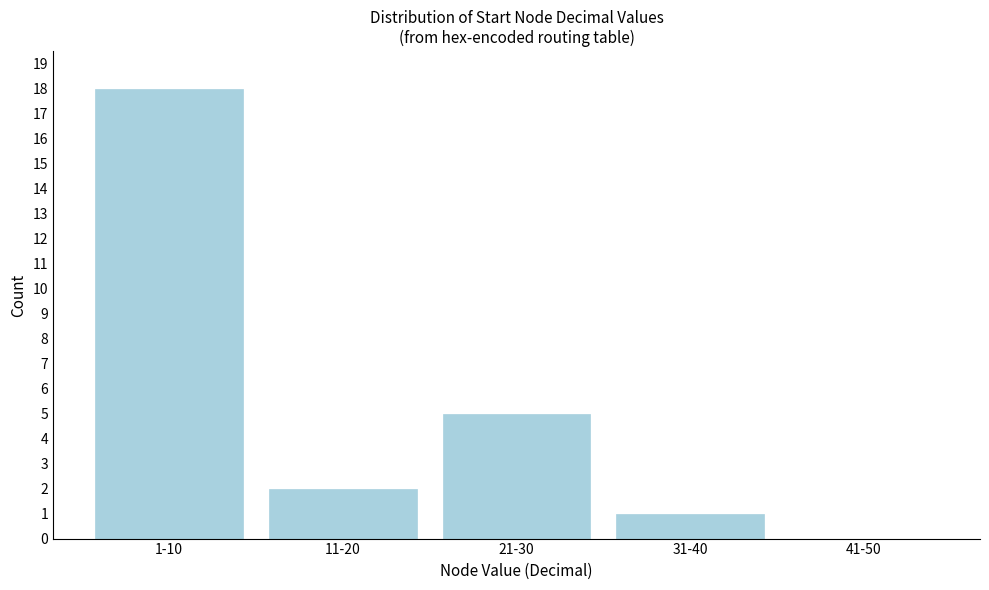

Reading left to right, what are all the values shown in this chart?

1-10=18	11-20=2	21-30=5	31-40=1	41-50=0